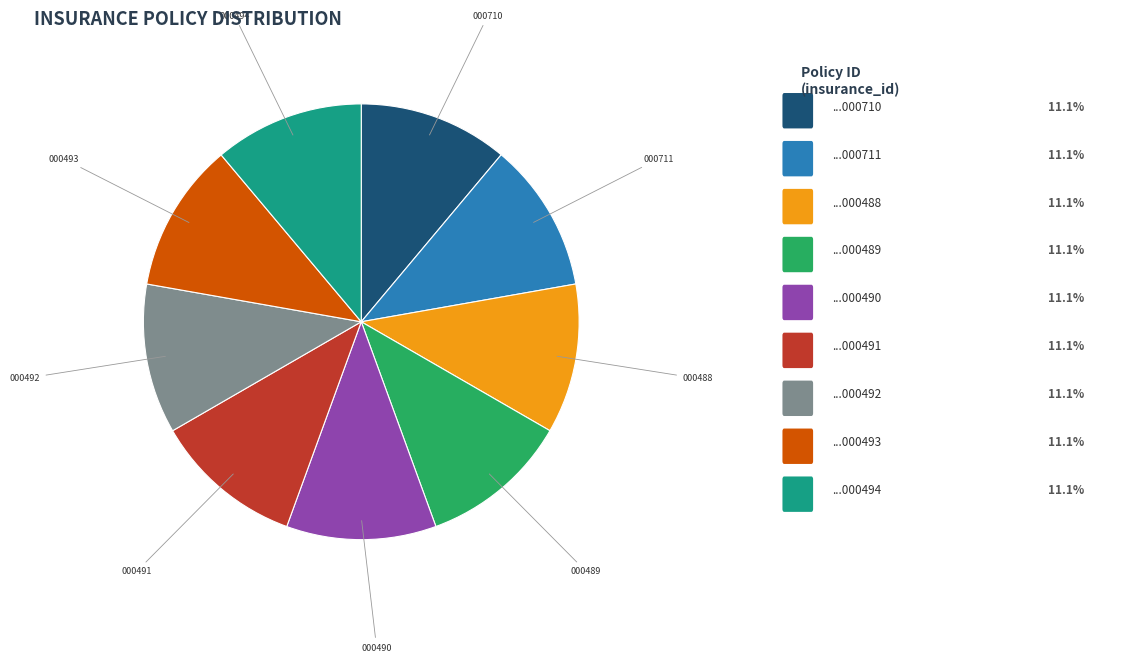

Count the number of slices in the pie.

9